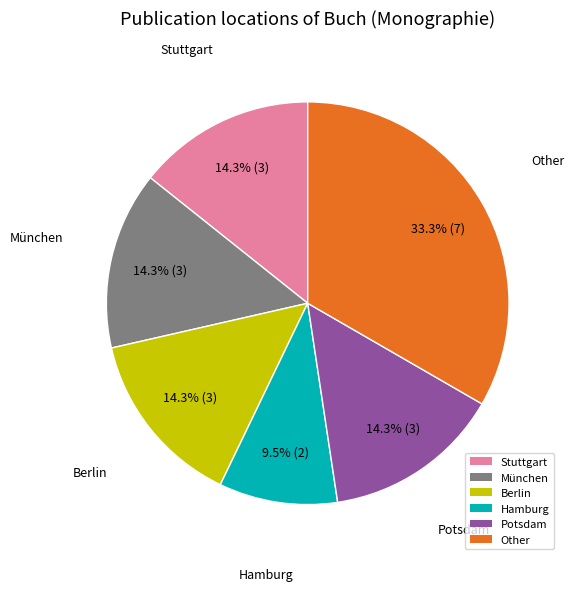

Which category has the biggest portion of the pie?

Other